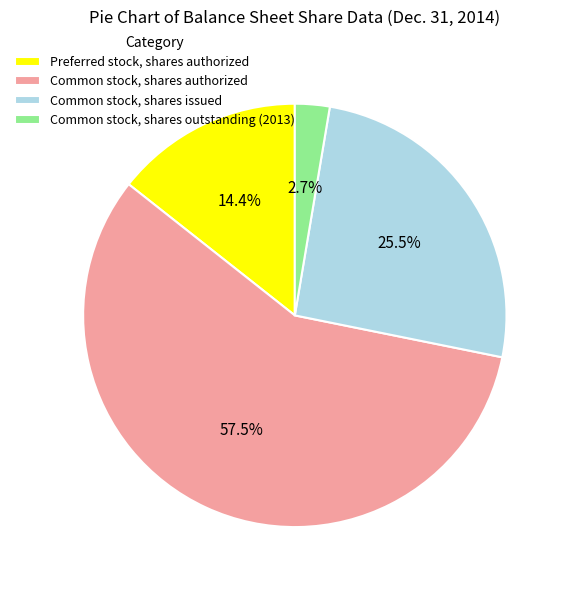

Which slice is the largest?

Common stock, shares authorized